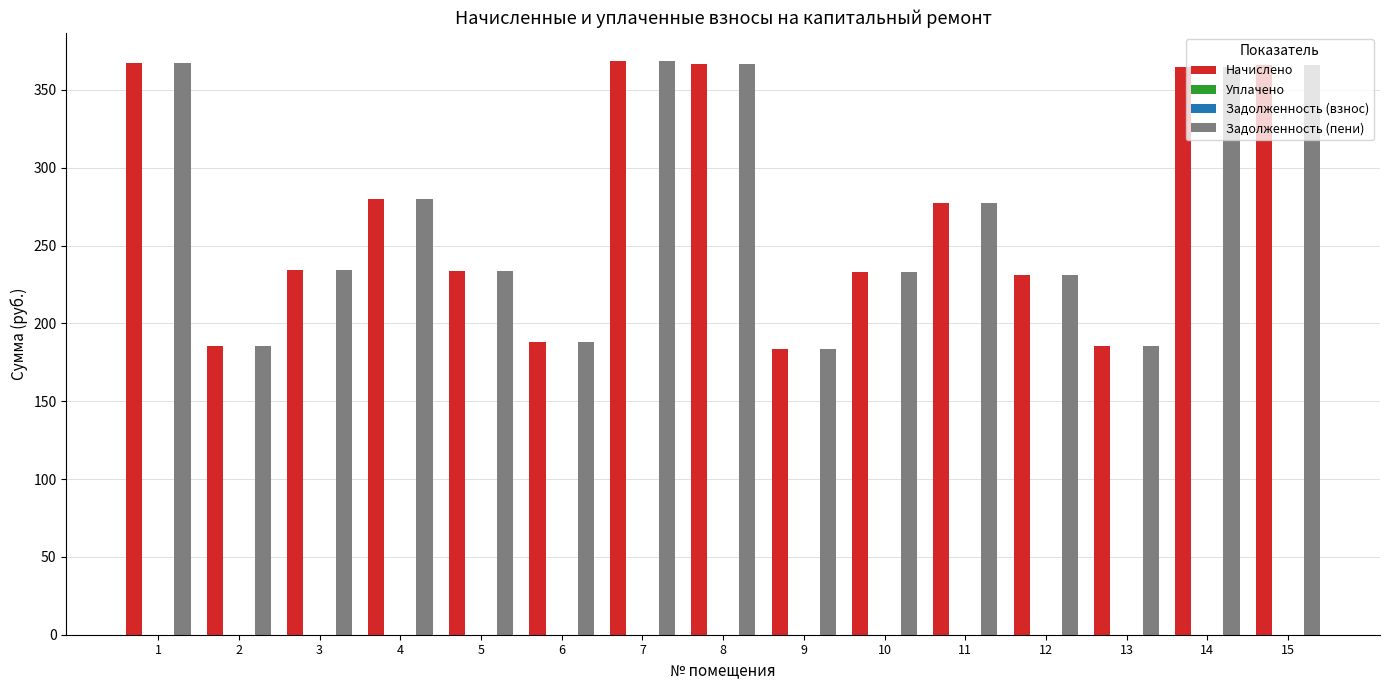

Which series changed the most between 11 and 12?

Начислено